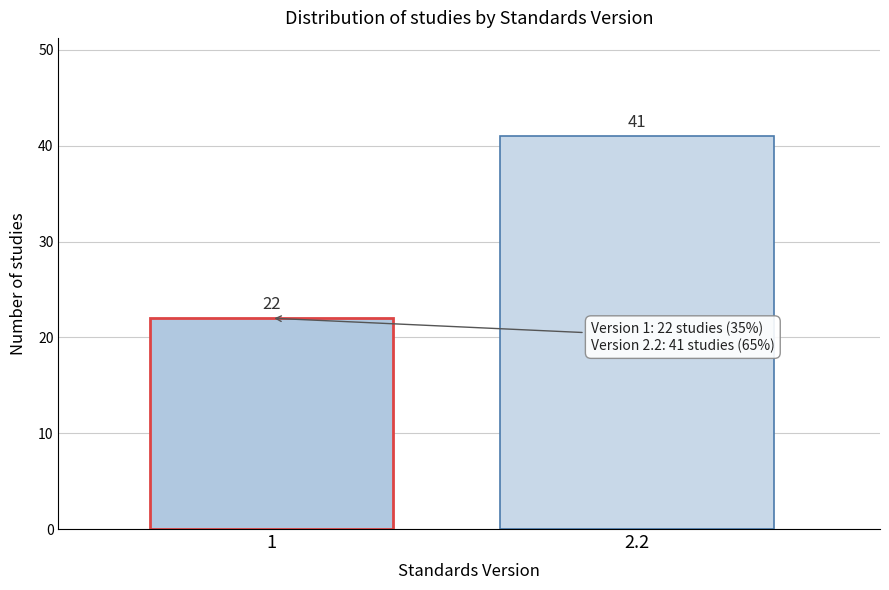

Reading left to right, transcribe all the data shown in this chart.

1=22	2.2=41